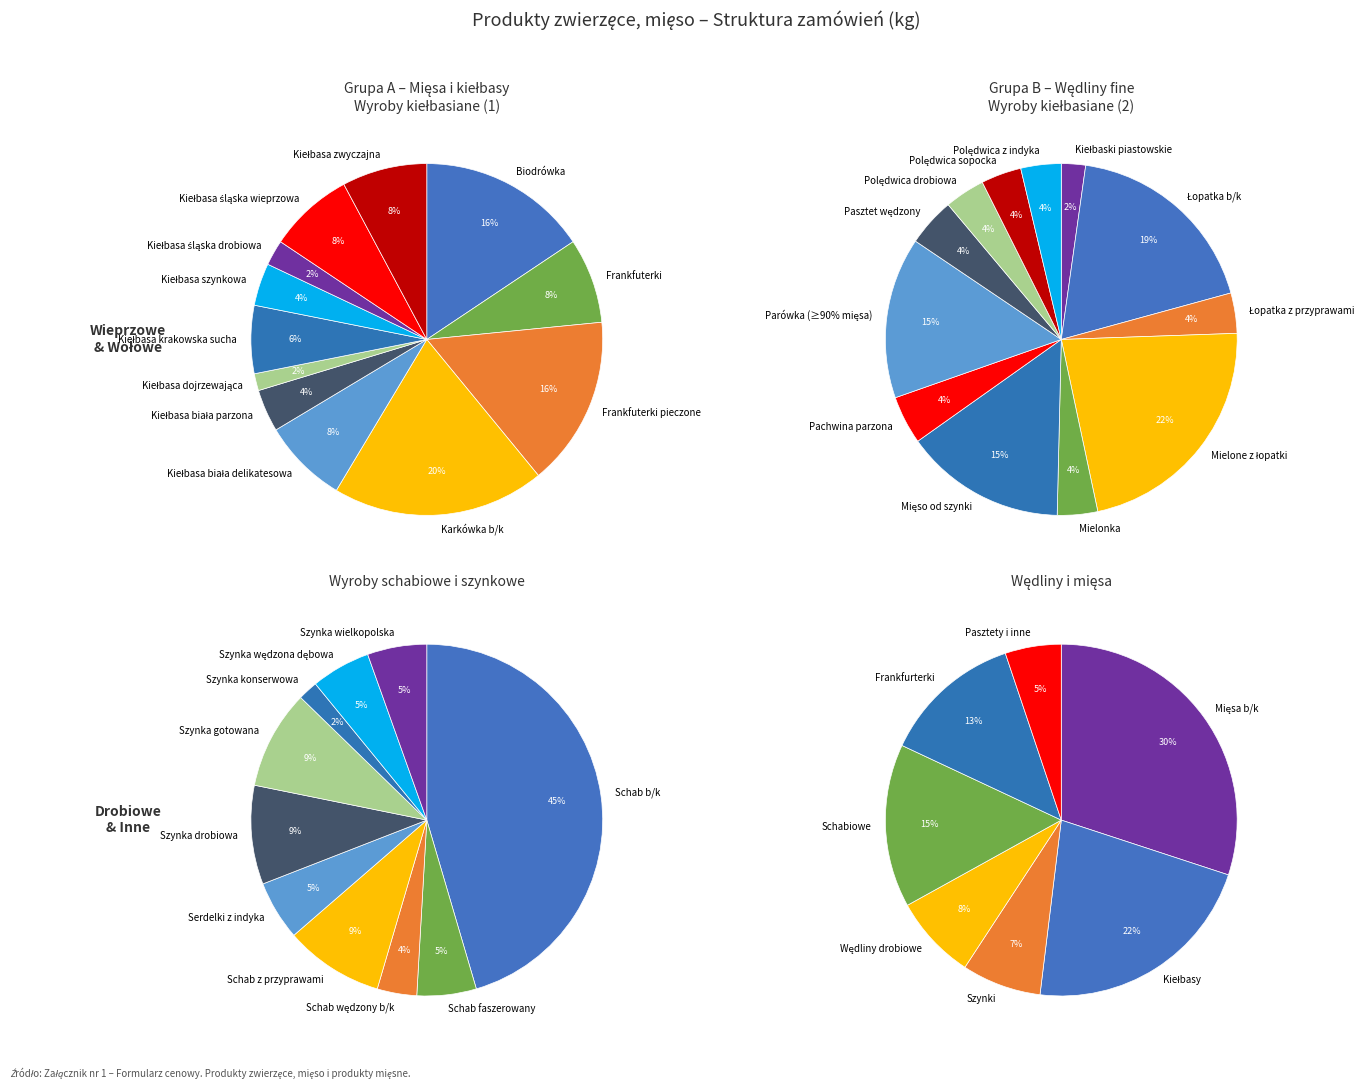

Does Frankfuterki account for over 50% of the chart?

No